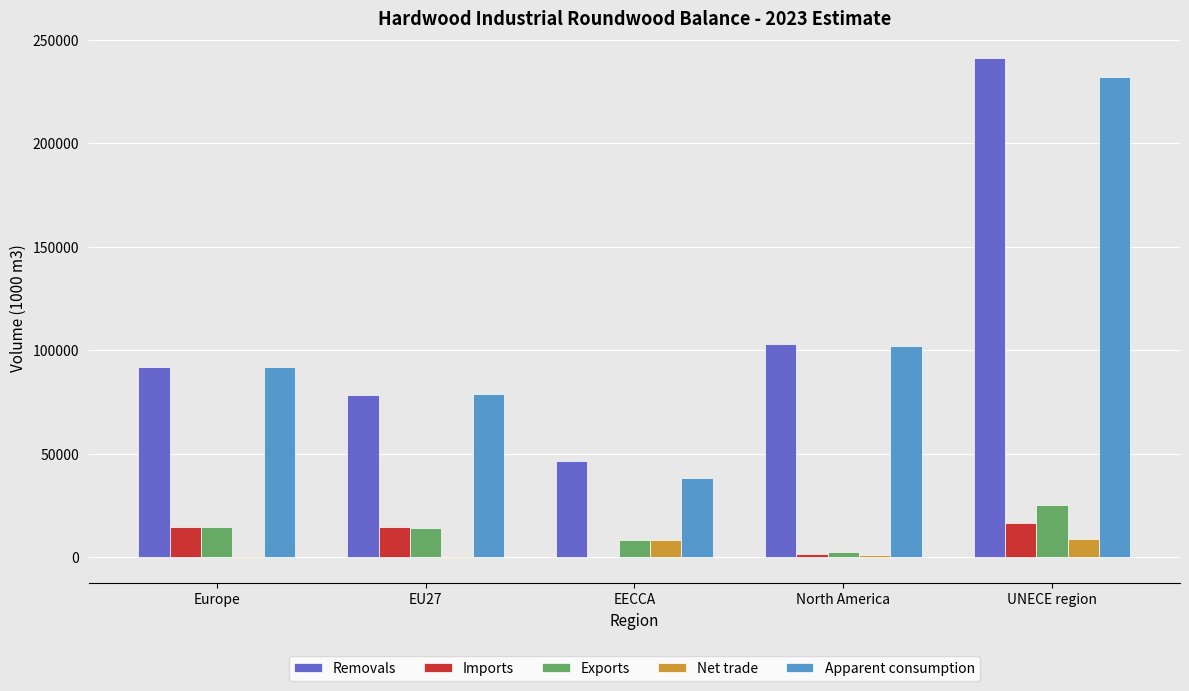

At which label is Removals closest to 143831?

North America